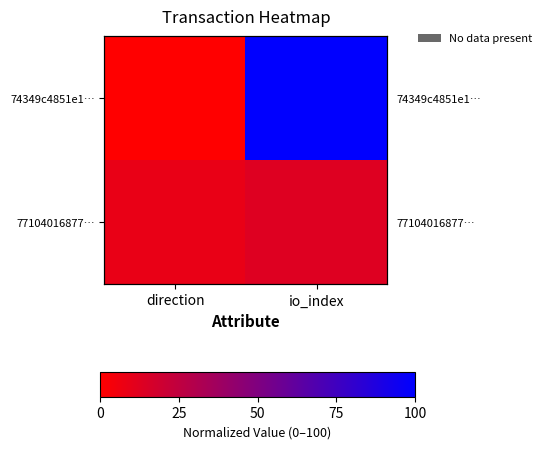

Is the value of 74349c4851e1… at io_index greater than the value of 77104016877… at direction?

Yes